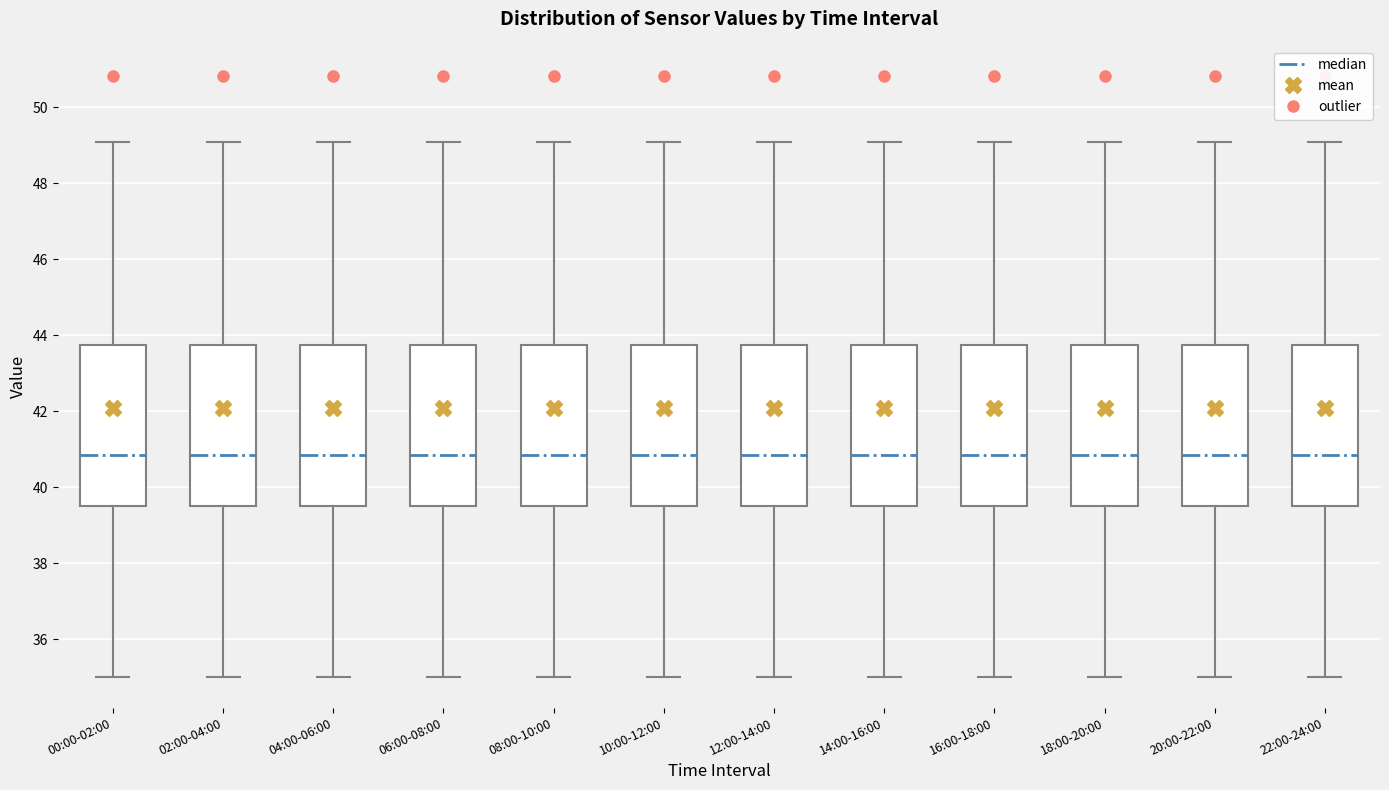

Reading left to right, transcribe this box plot: for each box, give where its median line is, the range the box spans, and where its two whiskers end, as read against the y-axis. The values are not printed on the chart, so give them approximately, as read against the axis.

00:00-02:00: median 40.8, box 39.6 to 43.8, whiskers 35.0 to 49.2
02:00-04:00: median 40.8, box 39.6 to 43.8, whiskers 35.0 to 49.2
04:00-06:00: median 40.8, box 39.6 to 43.8, whiskers 35.0 to 49.2
06:00-08:00: median 40.8, box 39.6 to 43.8, whiskers 35.0 to 49.2
08:00-10:00: median 40.8, box 39.6 to 43.8, whiskers 35.0 to 49.2
10:00-12:00: median 40.8, box 39.6 to 43.8, whiskers 35.0 to 49.2
12:00-14:00: median 40.8, box 39.6 to 43.8, whiskers 35.0 to 49.2
14:00-16:00: median 40.8, box 39.6 to 43.8, whiskers 35.0 to 49.2
16:00-18:00: median 40.8, box 39.6 to 43.8, whiskers 35.0 to 49.2
18:00-20:00: median 40.8, box 39.6 to 43.8, whiskers 35.0 to 49.2
20:00-22:00: median 40.8, box 39.6 to 43.8, whiskers 35.0 to 49.2
22:00-24:00: median 40.8, box 39.6 to 43.8, whiskers 35.0 to 49.2